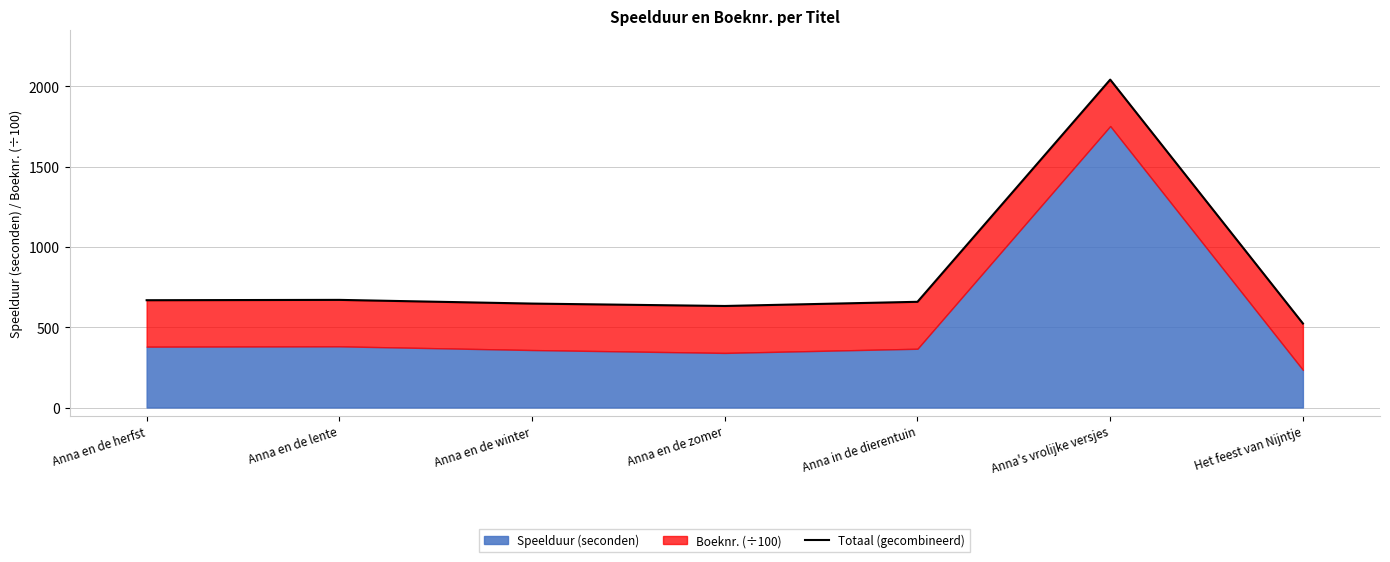

Rank the categories by value from lowest to highest.

Het feest van Nijntje, Anna en de zomer, Anna en de winter, Anna in de dierentuin, Anna en de herfst, Anna en de lente, Anna's vrolijke versjes